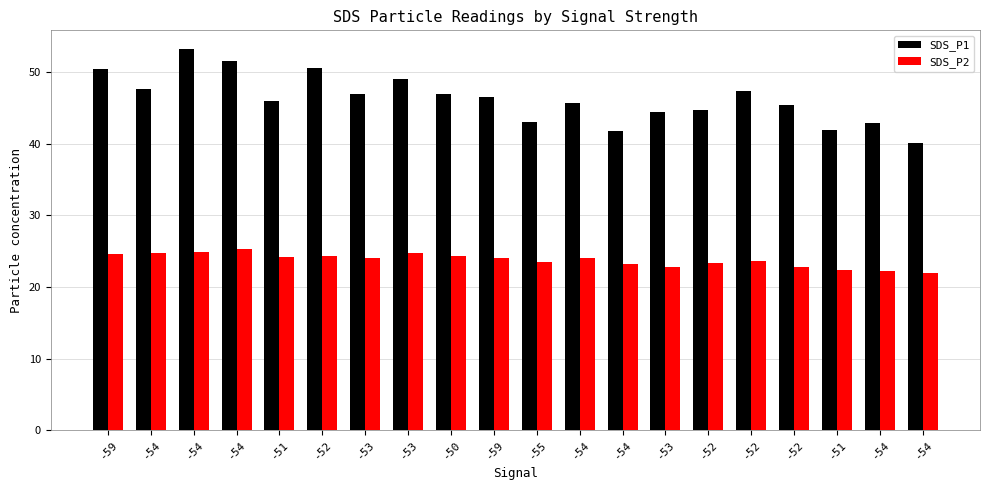

At which label does SDS_P1 reach its minimum?

-54